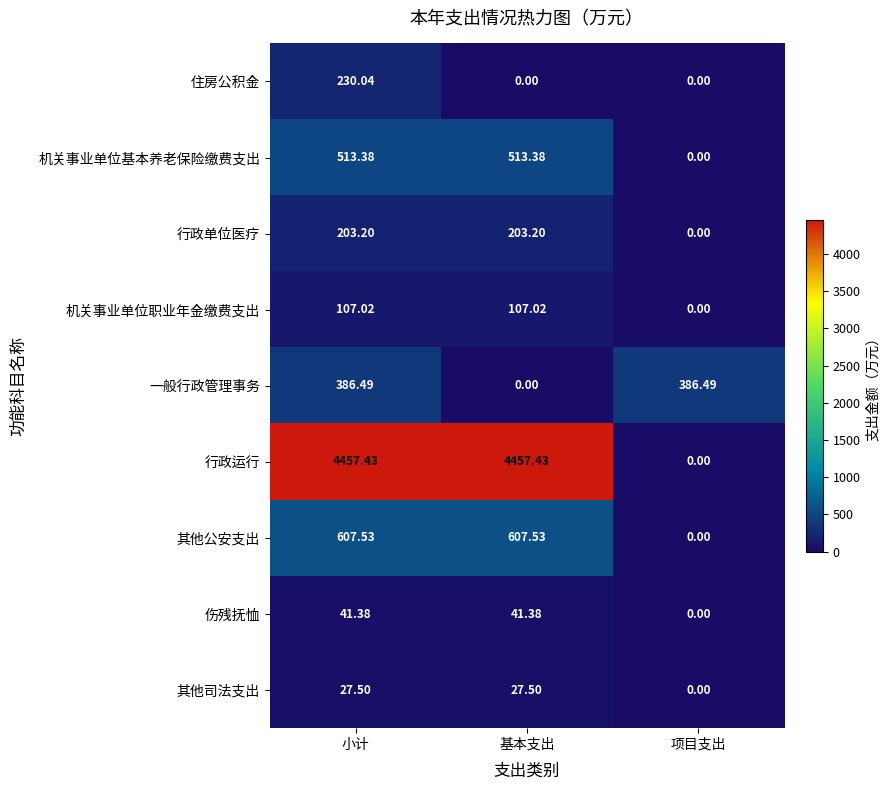

At 小计, list the series in order from smallest to largest.

其他司法支出, 伤残抚恤, 机关事业单位职业年金缴费支出, 行政单位医疗, 住房公积金, 一般行政管理事务, 机关事业单位基本养老保险缴费支出, 其他公安支出, 行政运行